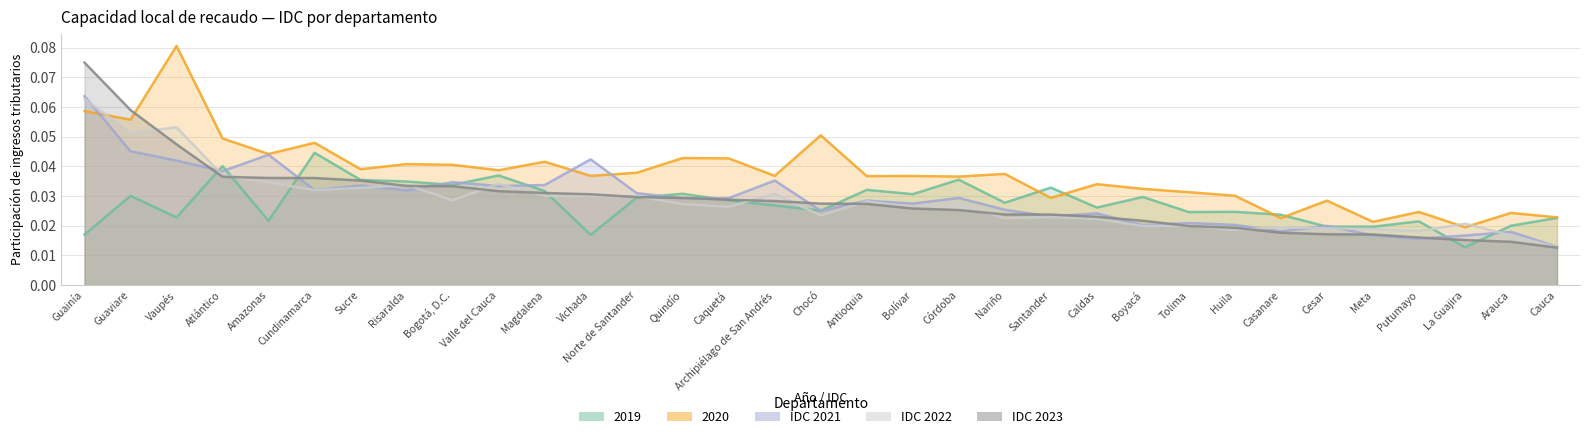

Reading left to right, list all the values displayed in this chart.

2019: 0.0	0.0	0.0	0.0	0.0	0.0	0.0	0.0	0.0	0.0	0.0	0.0	0.0	0.0	0.0	0.0	0.0	0.0	0.0	0.0	0.0	0.0	0.0	0.0	0.0	0.0	0.0	0.0	0.0	0.0	0.0	0.0	0.0
2020: 0.1	0.1	0.1	0.0	0.0	0.0	0.0	0.0	0.0	0.0	0.0	0.0	0.0	0.0	0.0	0.0	0.1	0.0	0.0	0.0	0.0	0.0	0.0	0.0	0.0	0.0	0.0	0.0	0.0	0.0	0.0	0.0	0.0
IDC 2021: 0.1	0.0	0.0	0.0	0.0	0.0	0.0	0.0	0.0	0.0	0.0	0.0	0.0	0.0	0.0	0.0	0.0	0.0	0.0	0.0	0.0	0.0	0.0	0.0	0.0	0.0	0.0	0.0	0.0	0.0	0.0	0.0	0.0
IDC 2022: 0.1	0.1	0.1	0.0	0.0	0.0	0.0	0.0	0.0	0.0	0.0	0.0	0.0	0.0	0.0	0.0	0.0	0.0	0.0	0.0	0.0	0.0	0.0	0.0	0.0	0.0	0.0	0.0	0.0	0.0	0.0	0.0	0.0
IDC 2023: 0.1	0.1	0.0	0.0	0.0	0.0	0.0	0.0	0.0	0.0	0.0	0.0	0.0	0.0	0.0	0.0	0.0	0.0	0.0	0.0	0.0	0.0	0.0	0.0	0.0	0.0	0.0	0.0	0.0	0.0	0.0	0.0	0.0